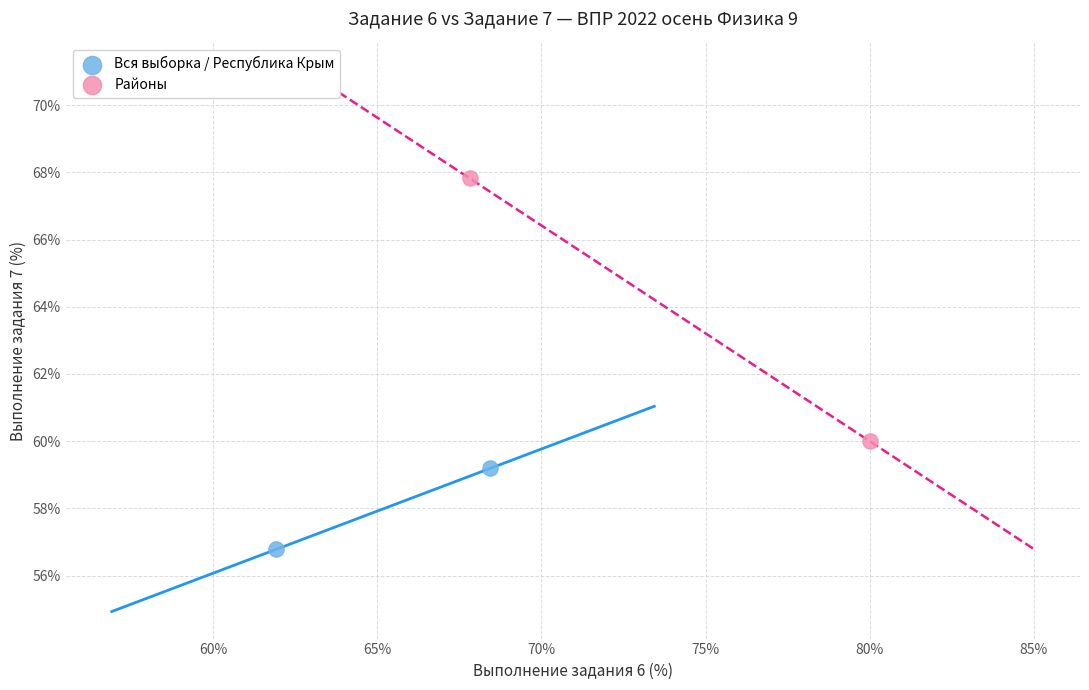

Which series contains the lowest Y value?

Вся выборка / Республика Крым